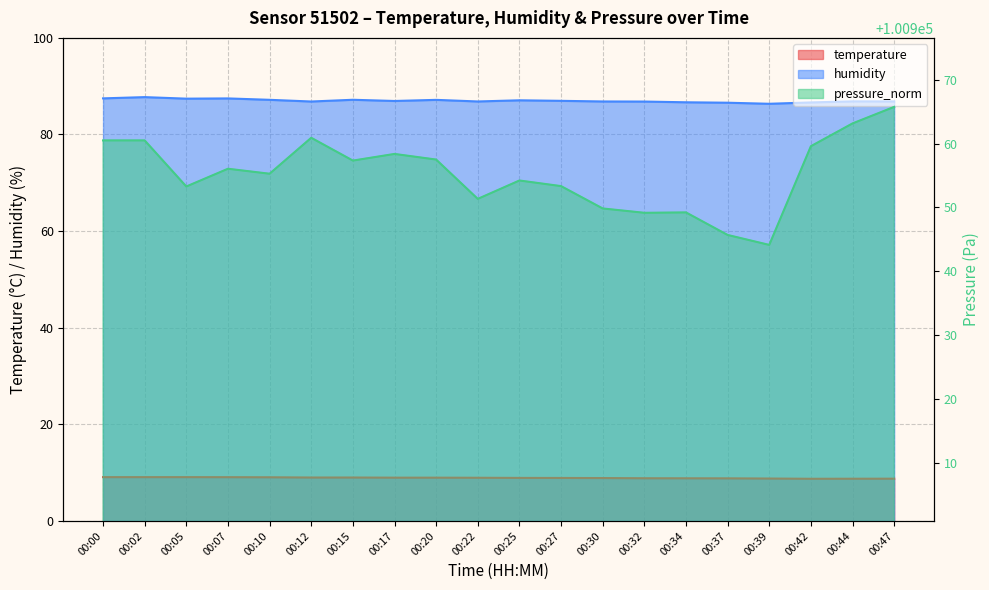

Which series has the largest total across all categories?

pressure_norm